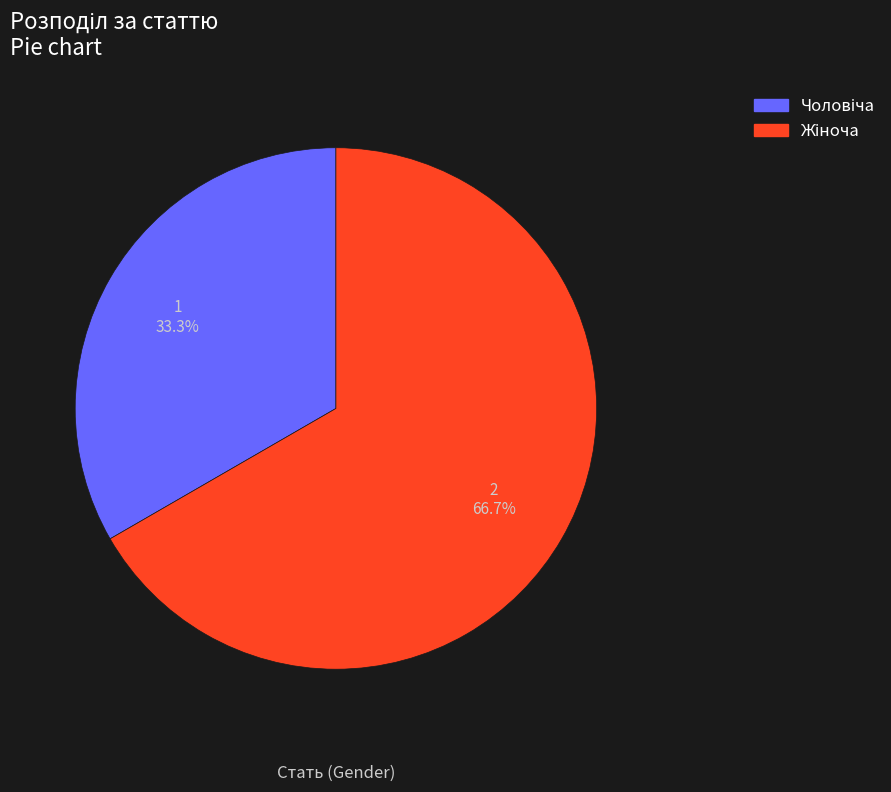

Is there a majority slice in this chart?

Yes